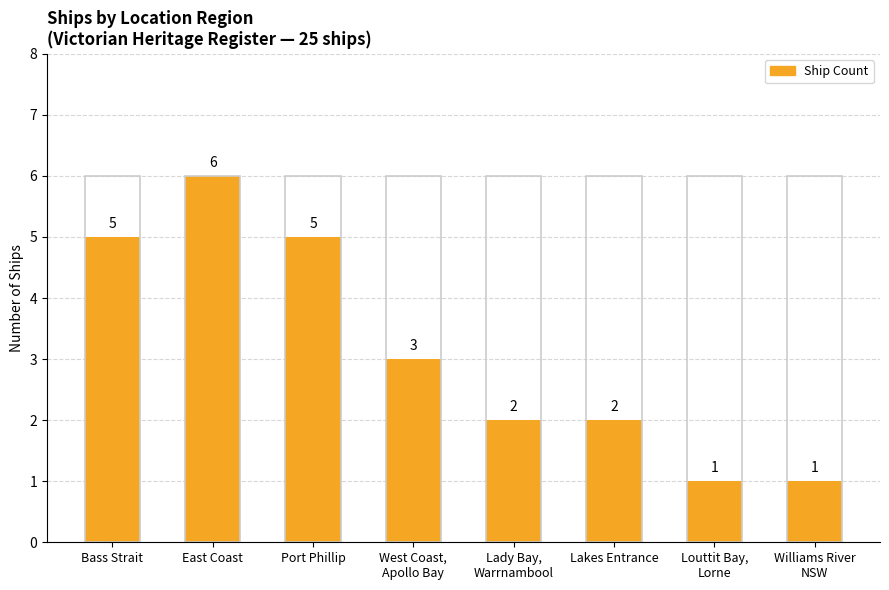

What value does the data have at Bass Strait?

5